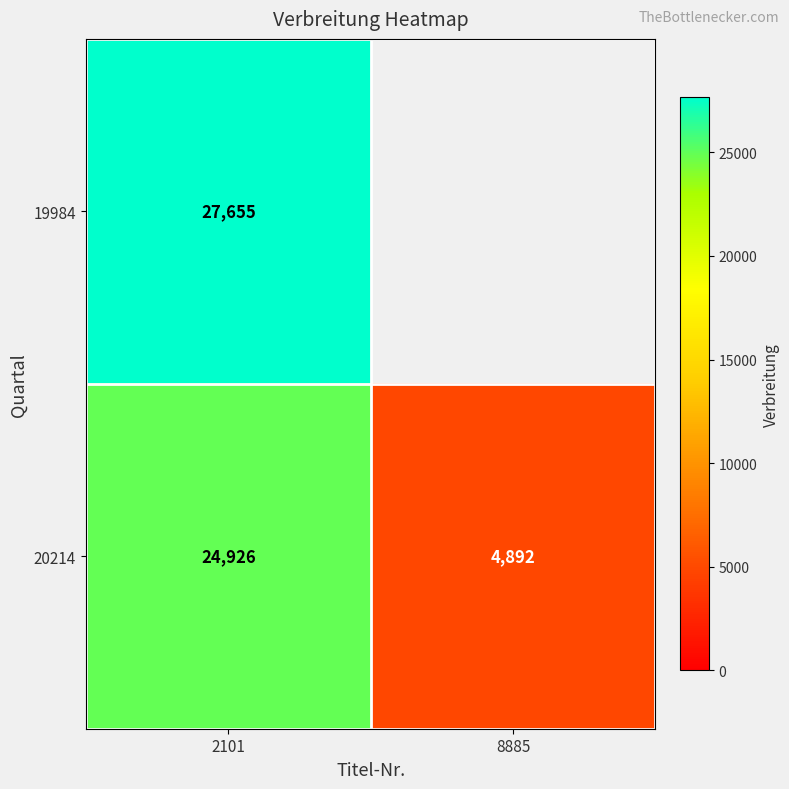

What is the maximum value shown in the chart?

27655.0